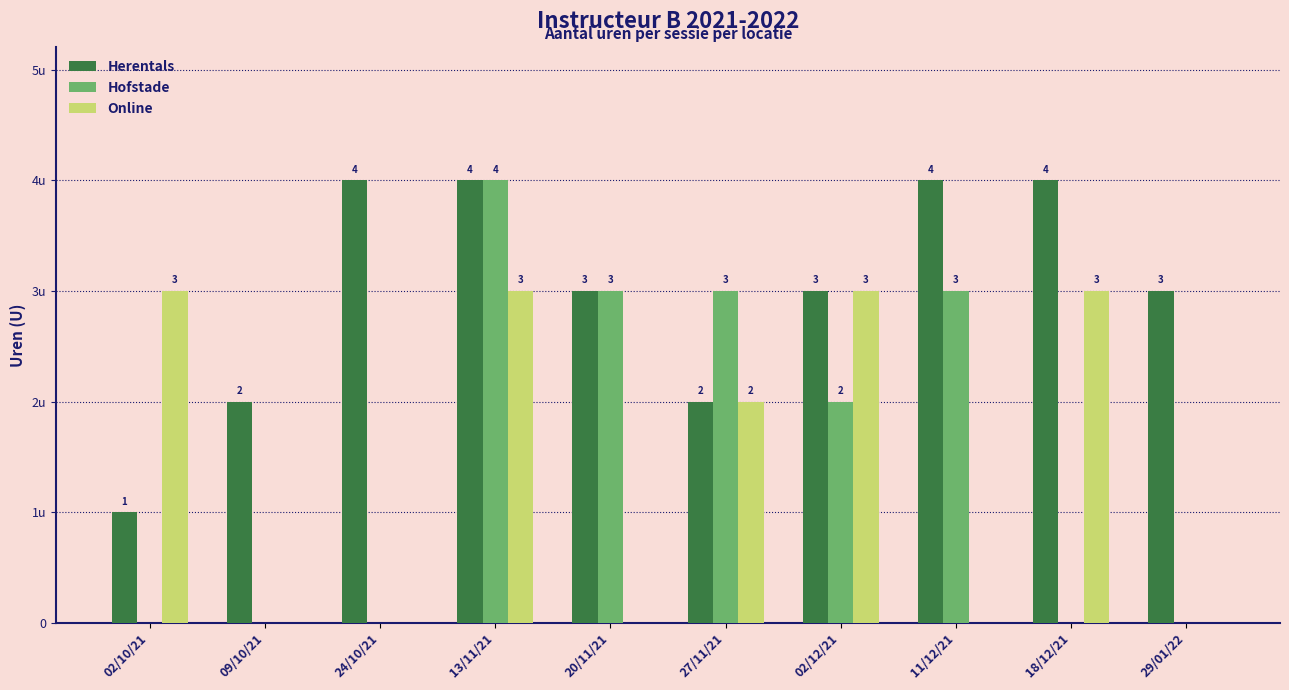

What position from the right is 02/12/21?

4